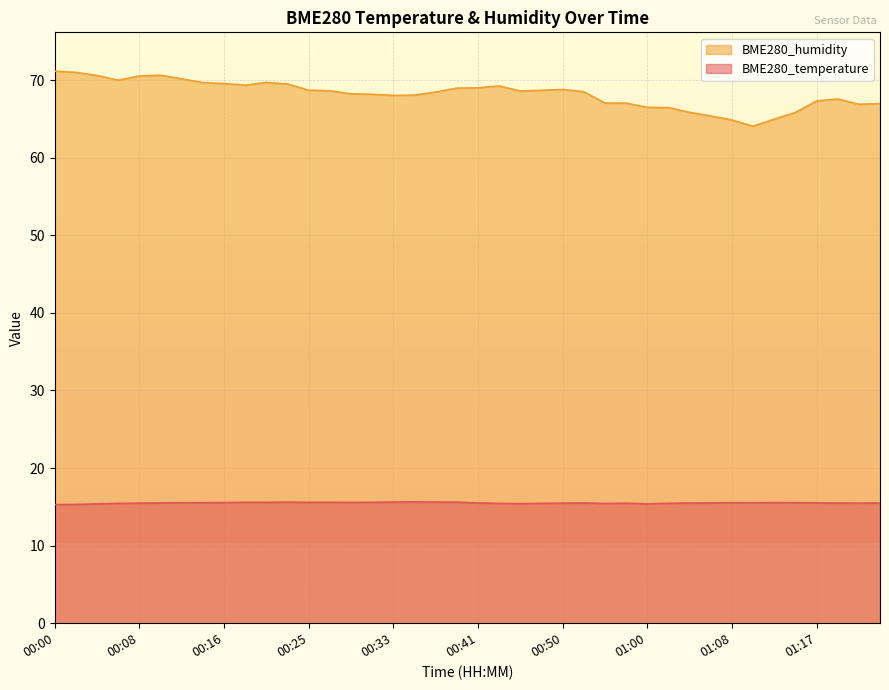

At which category does BME280_temperature reach its first local peak?

00:23